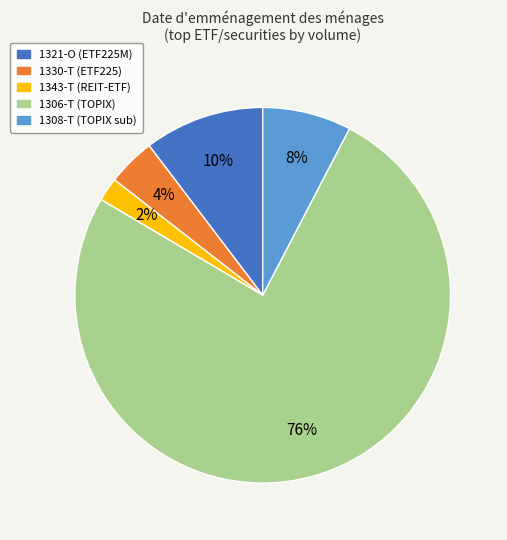

To the nearest percent, what percentage of the pie is 1321-O?

10%